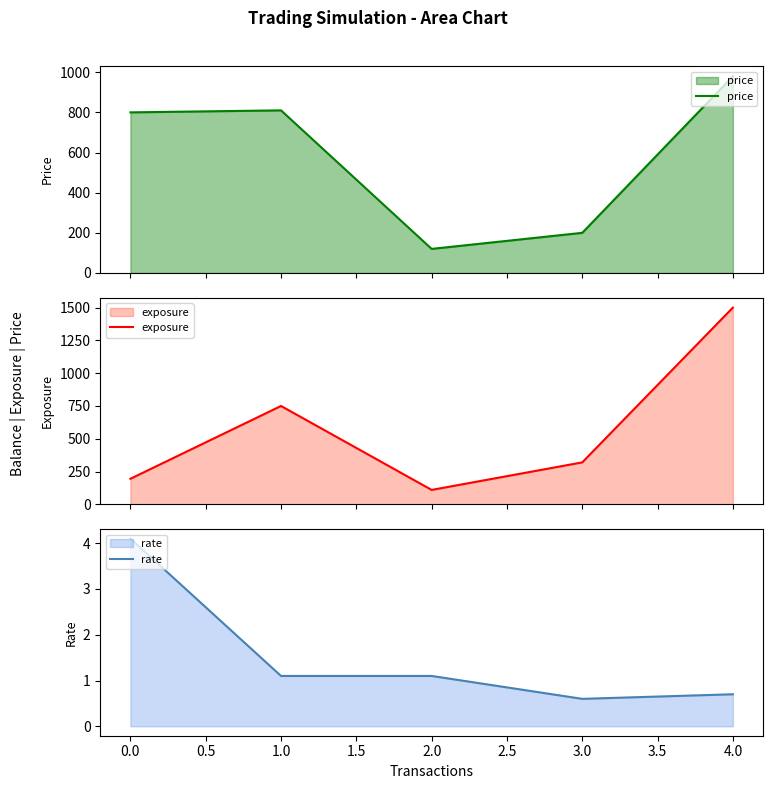

Is it true that rate equals 4.1 at 0.0?

True